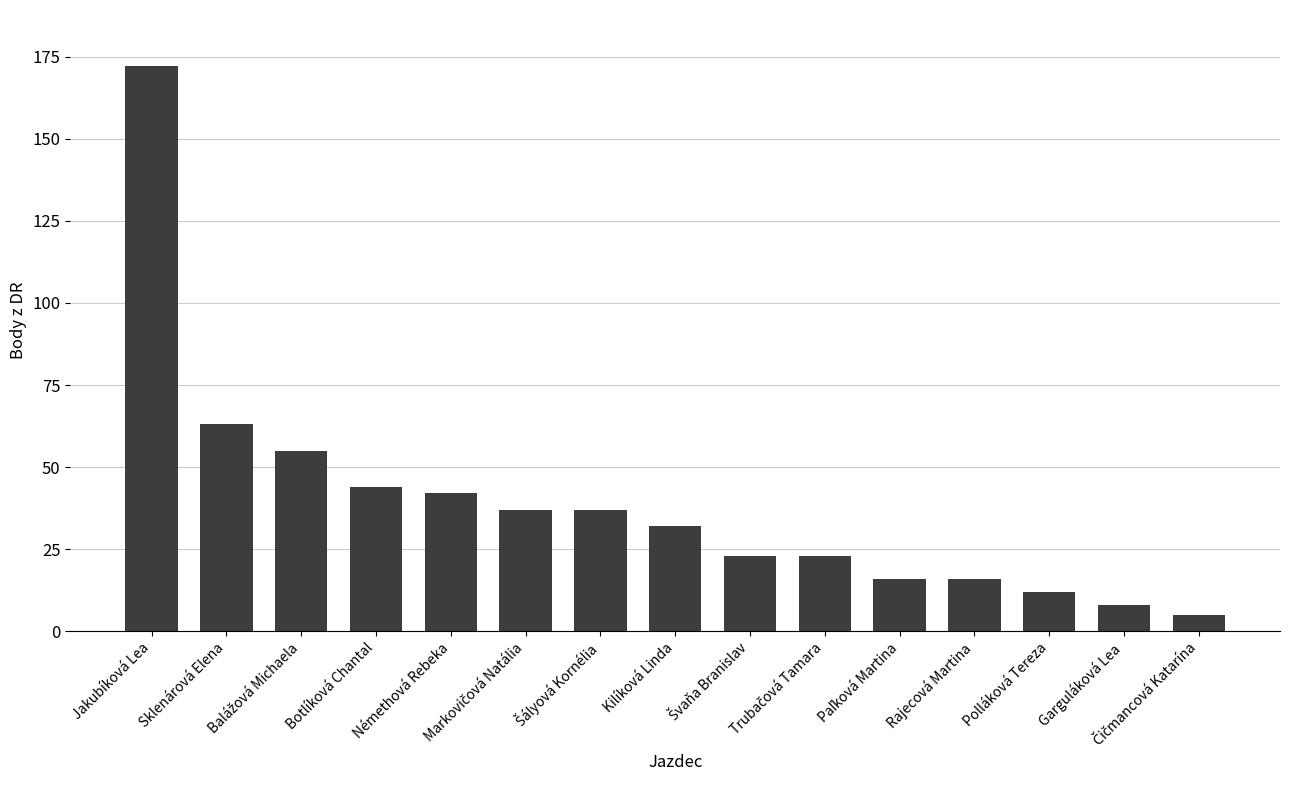

What is the difference between the maximum and second lowest values?

164